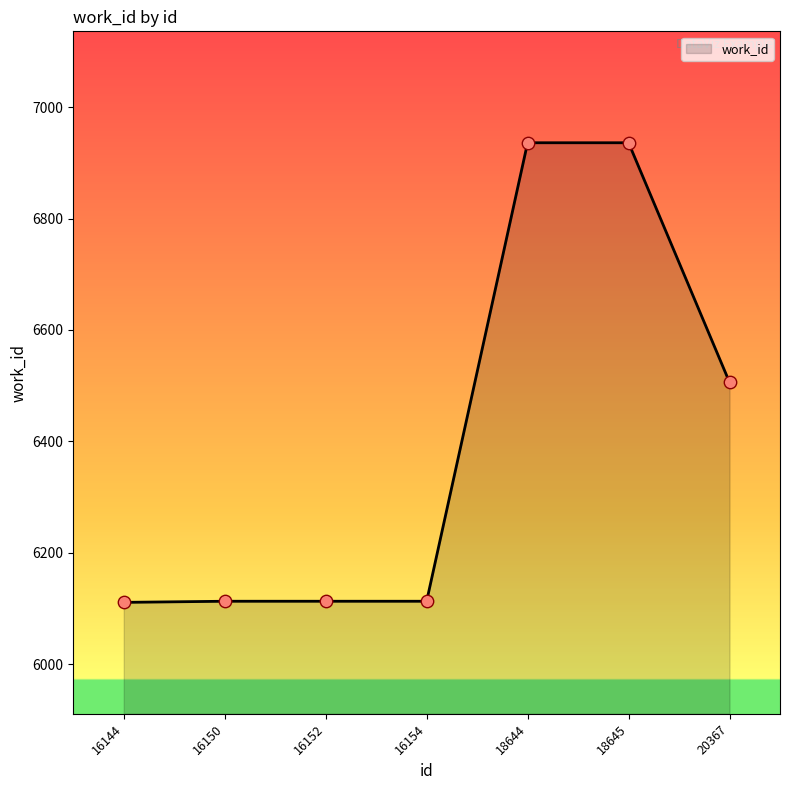

What is the ratio of the value at 18645 to the value at 20367?

1.1